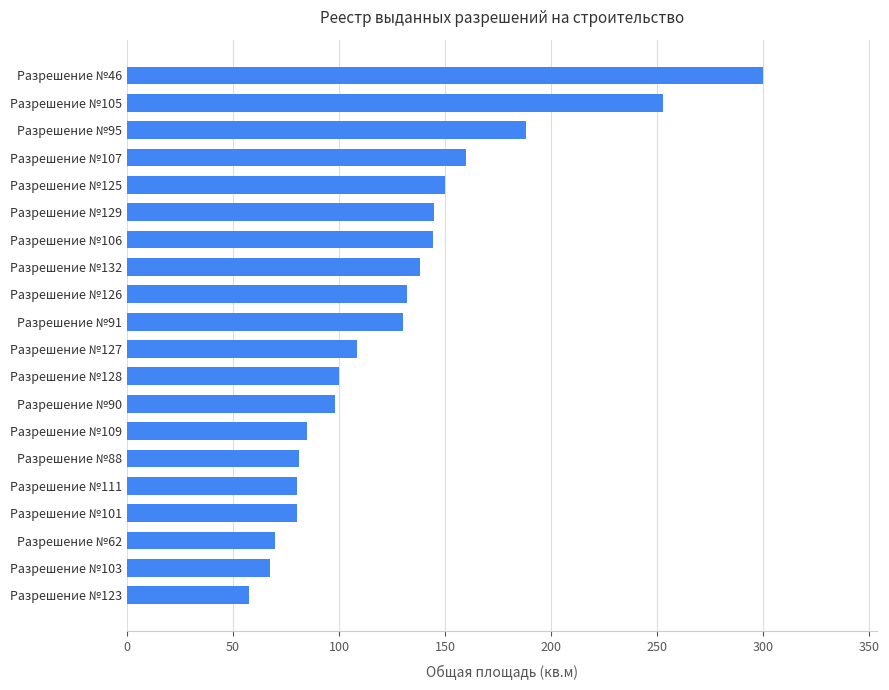

What is the average value?

128.4